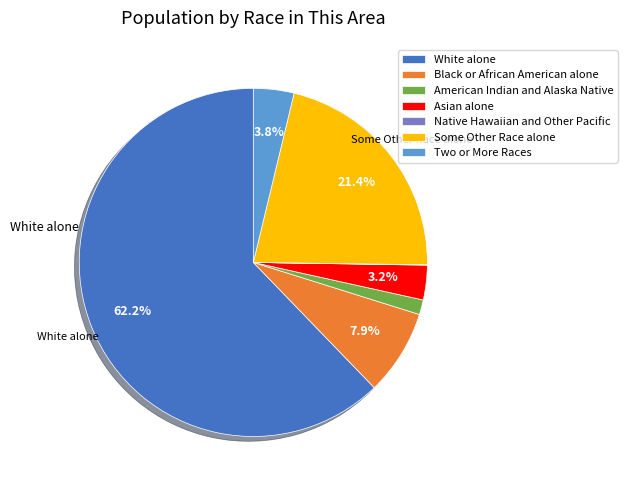

To the nearest percent, what is the average slice percentage?

14%